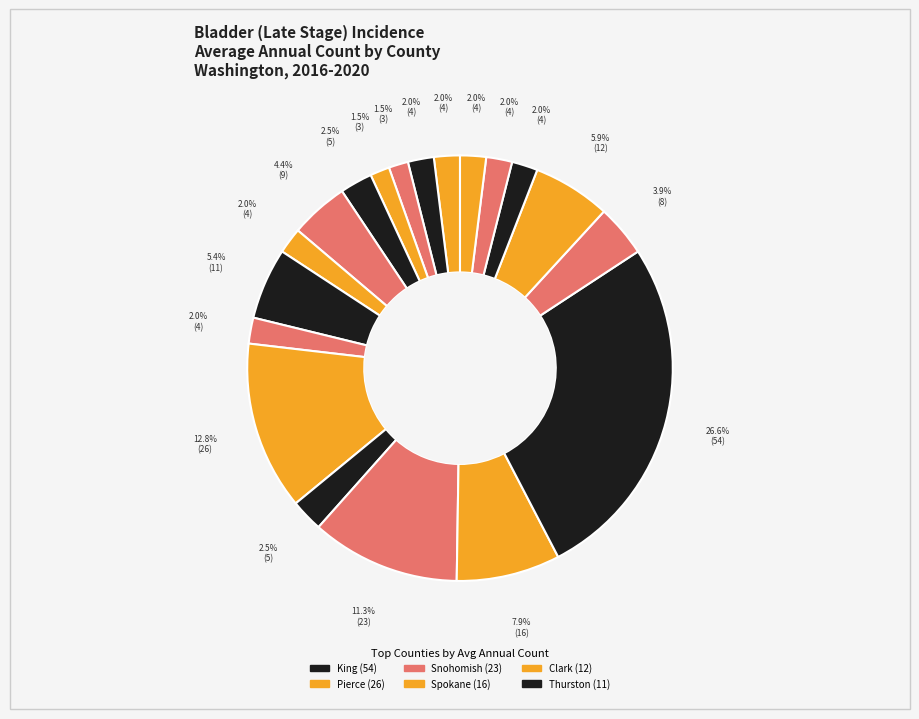

Rank the categories by value from lowest to highest.

Grant, Chelan, Grays Harbor, Mason, Lewis, Island, Clallam, Benton, Yakima, Cowlitz, Skagit, Kitsap, Whatcom, Thurston, Clark, Spokane, Snohomish, Pierce, King